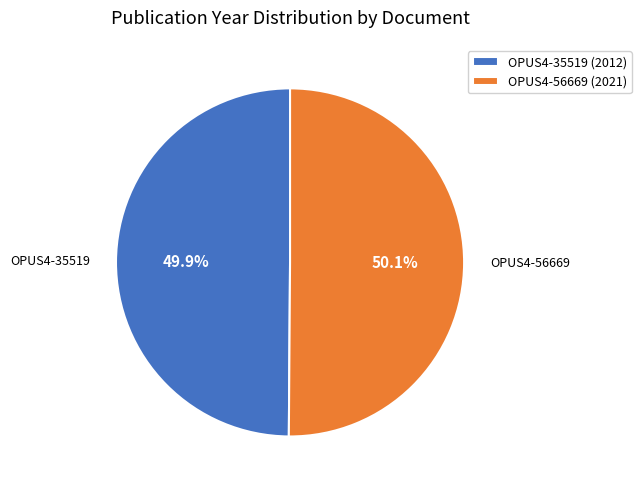

What percentage is the OPUS4-56669 (2021) slice, to the nearest percent?

50%